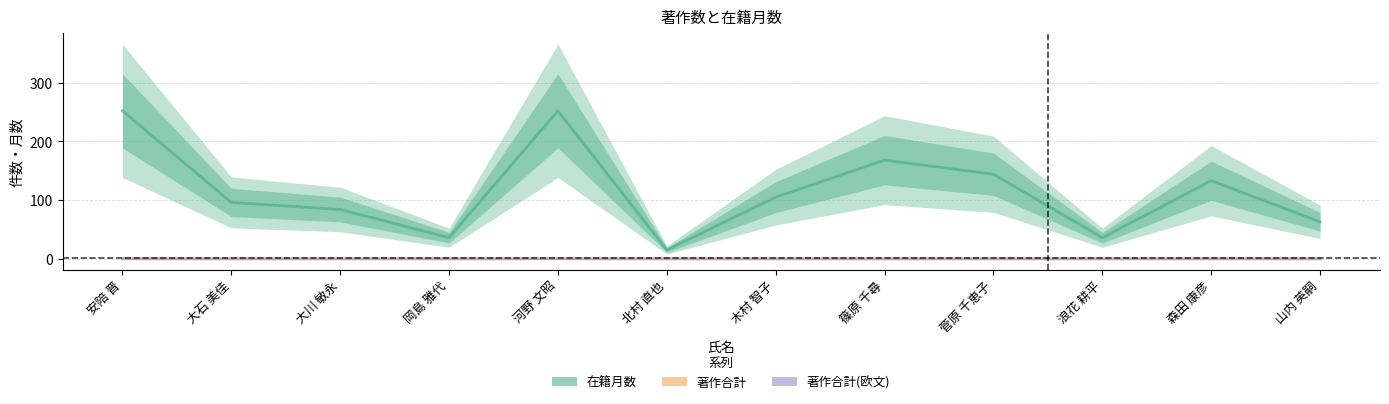

What is the difference between the highest and lowest values at 河野 文昭?

252.0